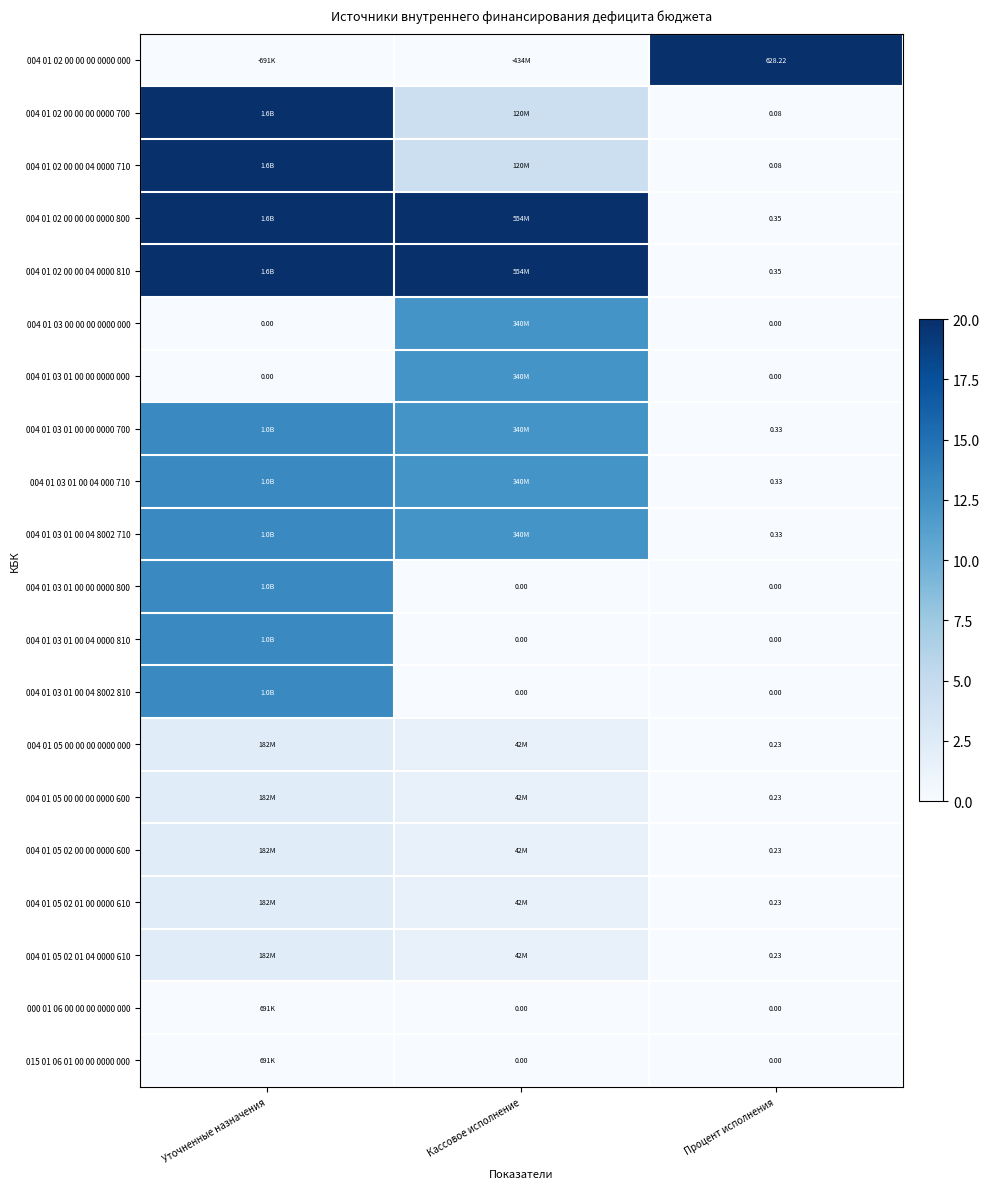

Is the value of 004 01 03 01 00 04 0000 810 at Процент исполнения greater than the value of 004 01 03 01 00 04 8002 710 at Процент исполнения?

No